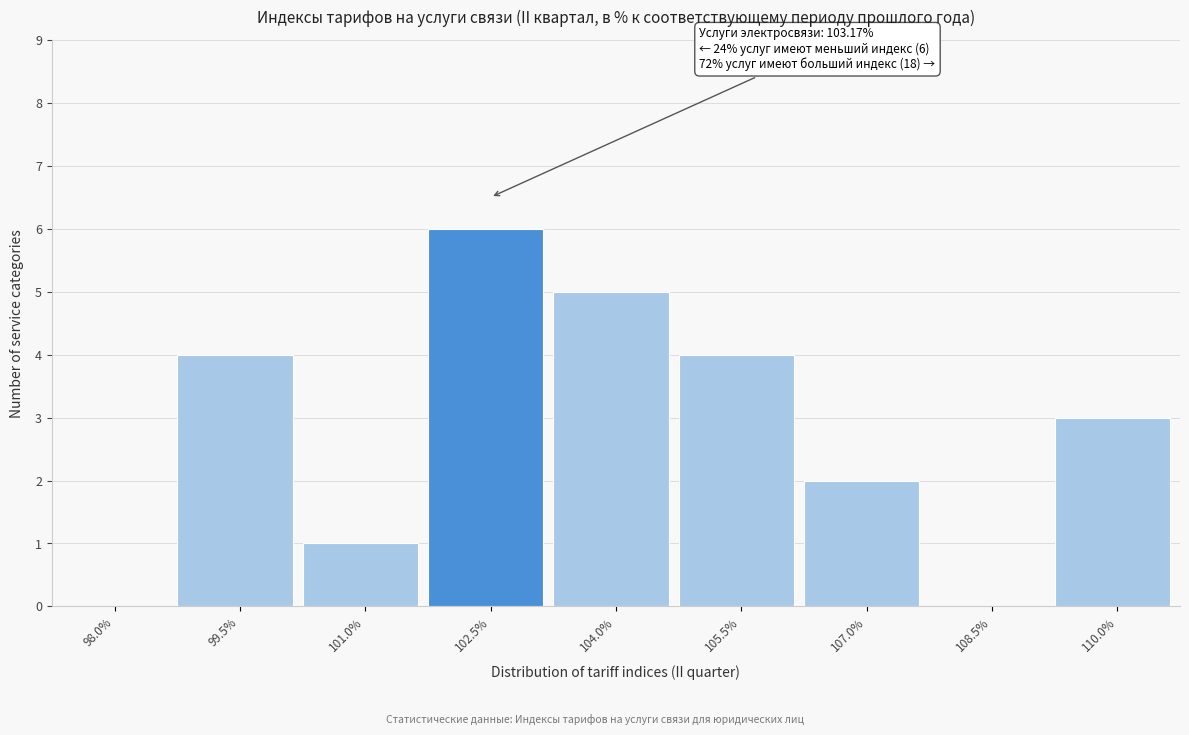

Reading left to right, transcribe all the data shown in this chart.

98.0%=0	99.5%=4	101.0%=1	102.5%=6	104.0%=5	105.5%=4	107.0%=2	108.5%=0	110.0%=3